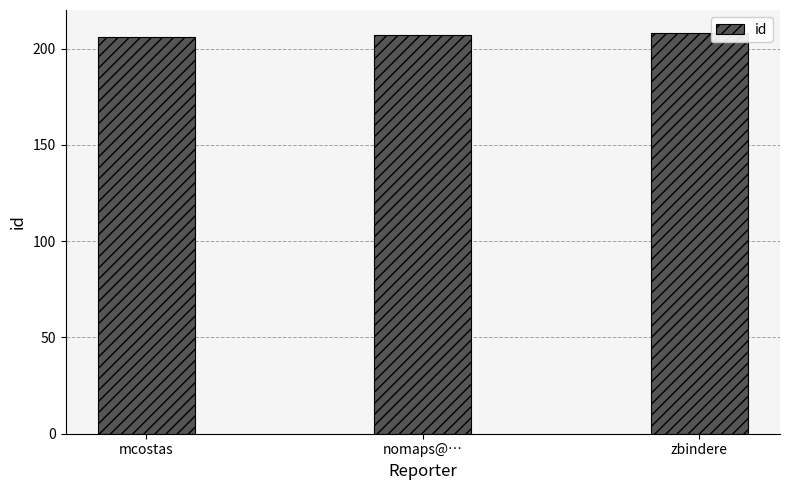

How many distinct data groups are displayed?

1